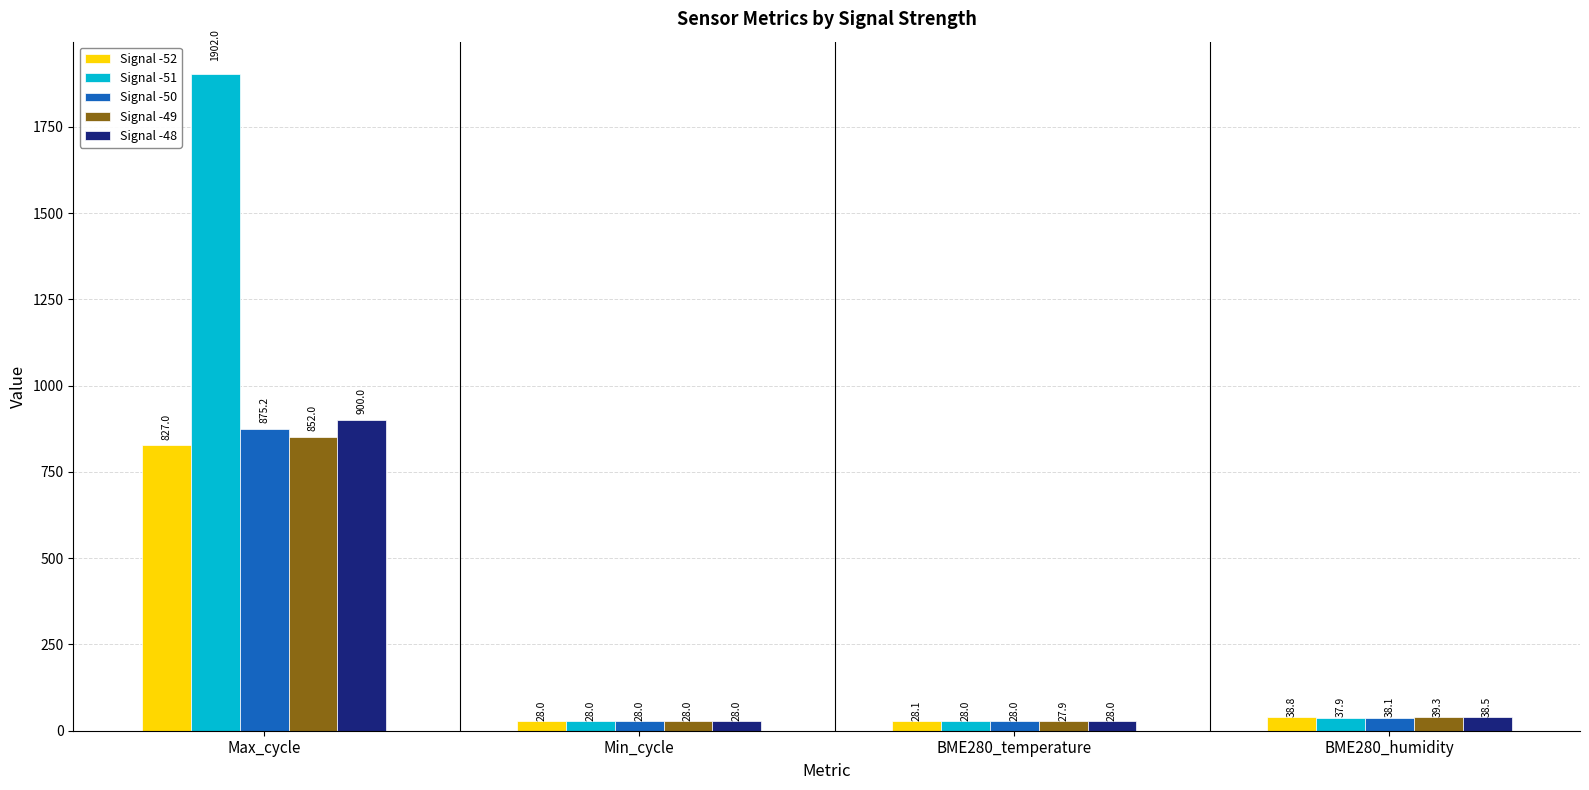

What is the value of the Signal -50 bar at the 2nd from the left?

28.0